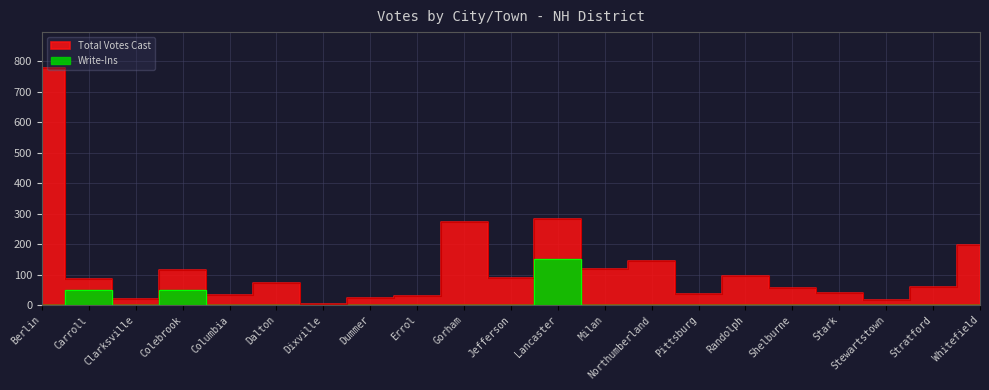

What is the label of the 1st point from the right?

Whitefield